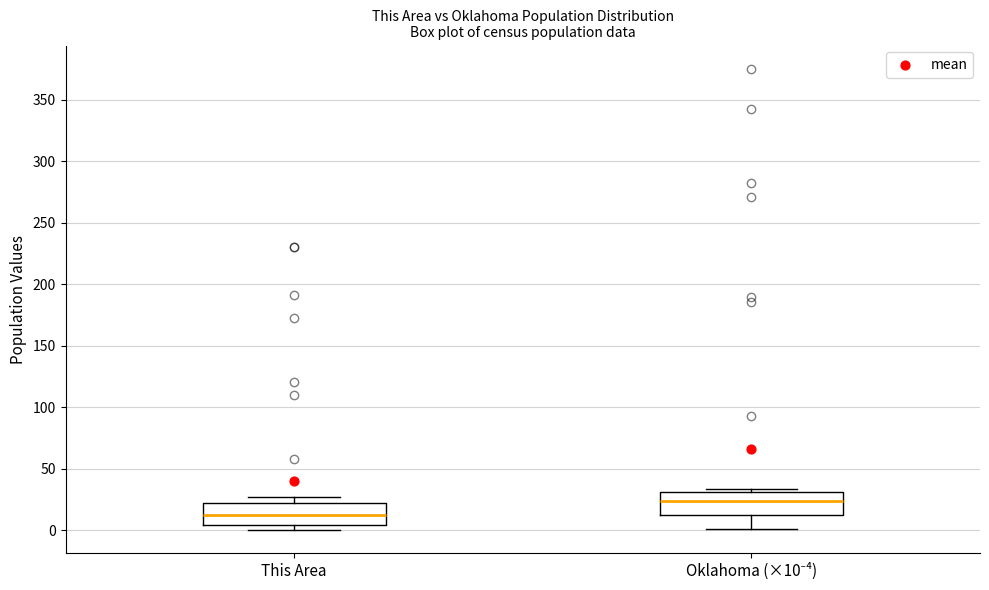

Reading left to right, transcribe this box plot: for each box, give where its median line is, the range the box spans, and where its two whiskers end, as read against the y-axis. The values are not printed on the chart, so give them approximately, as read against the axis.

This Area: median 10, box 5 to 20, whiskers 0 to 25
Oklahoma (×10⁻⁴): median 25, box 10 to 30, whiskers 0 to 35